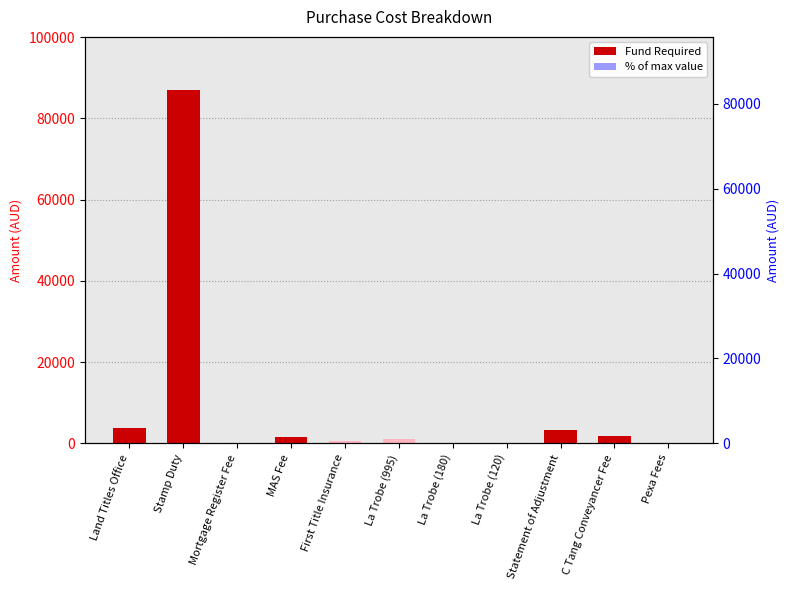

List the series in order of their peak value, lowest first.

% of max, Fund Required